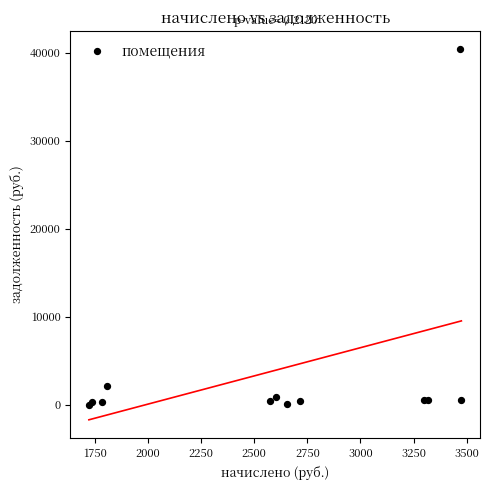

What Y value in the scatter plot is closest to 20206?

2156.2